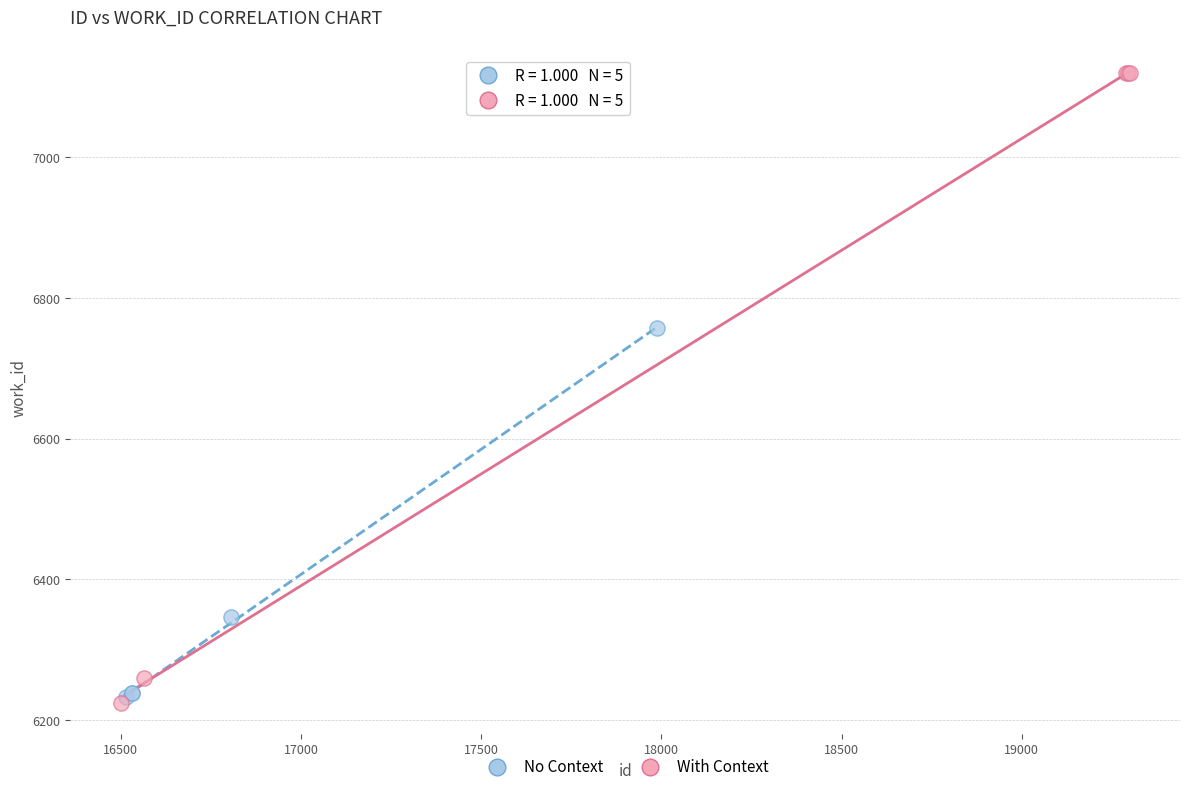

Which series has the widest spread of Y values?

With Context